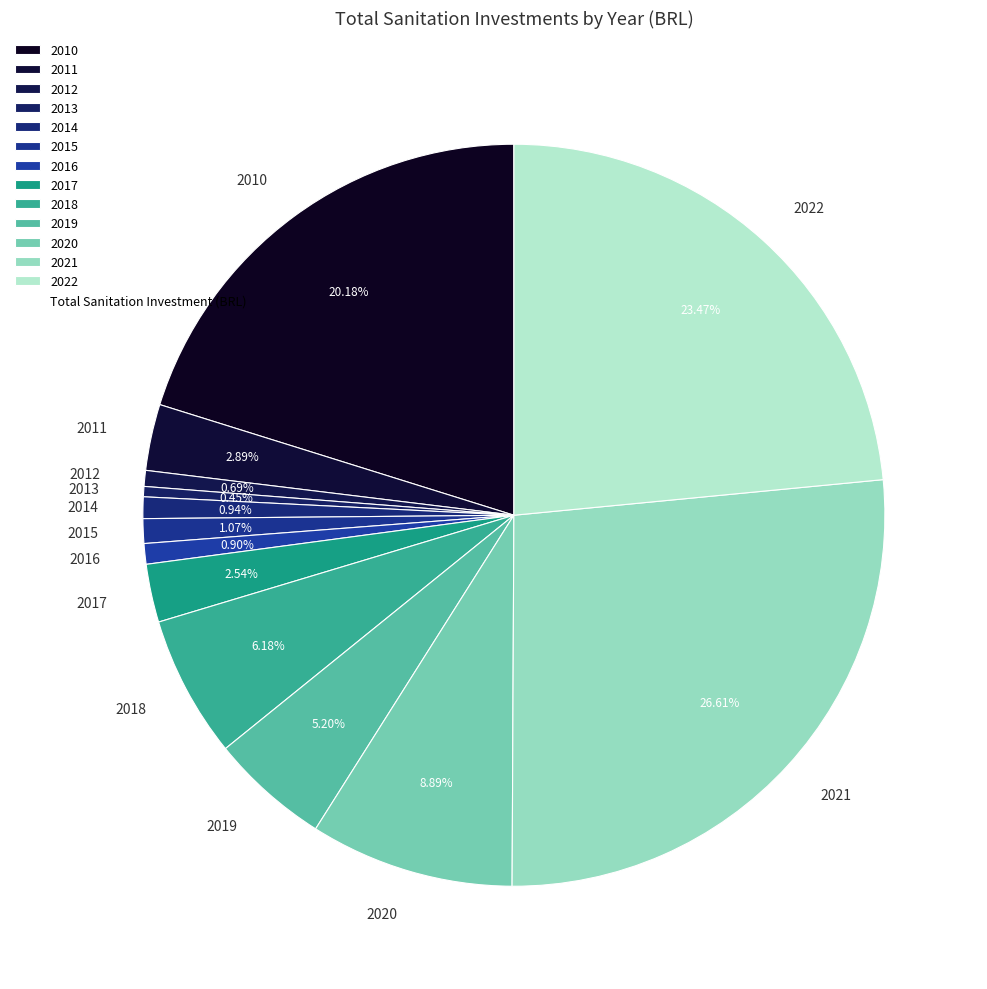

True or false: 2013 accounts for 13% of the total.

False